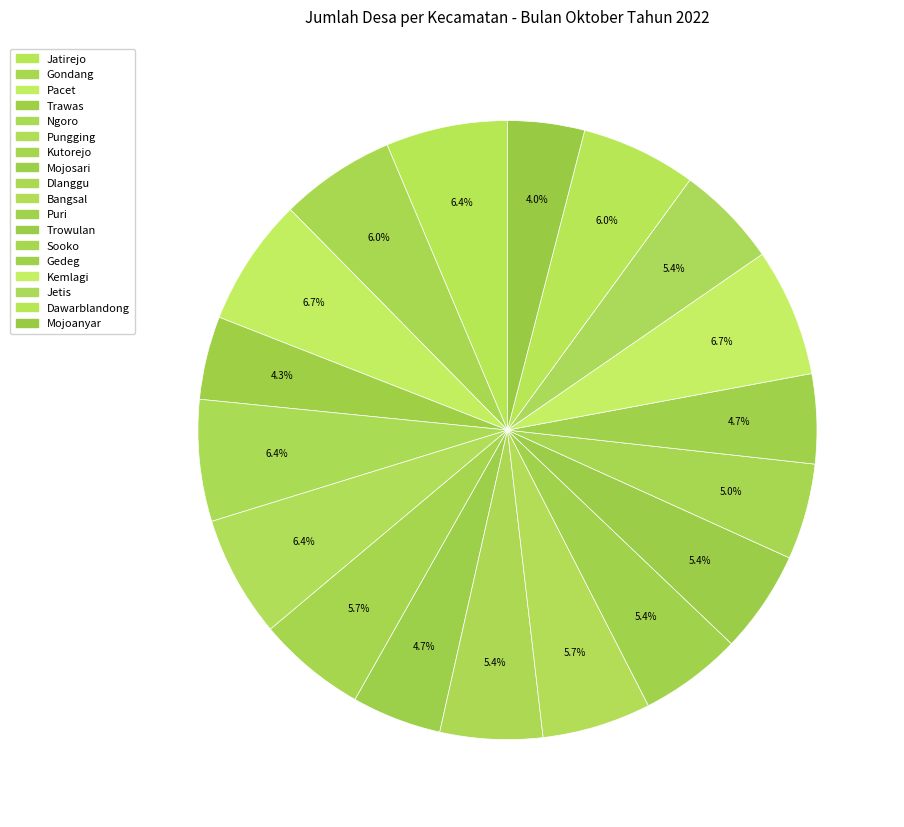

How many segments does this pie chart have?

18